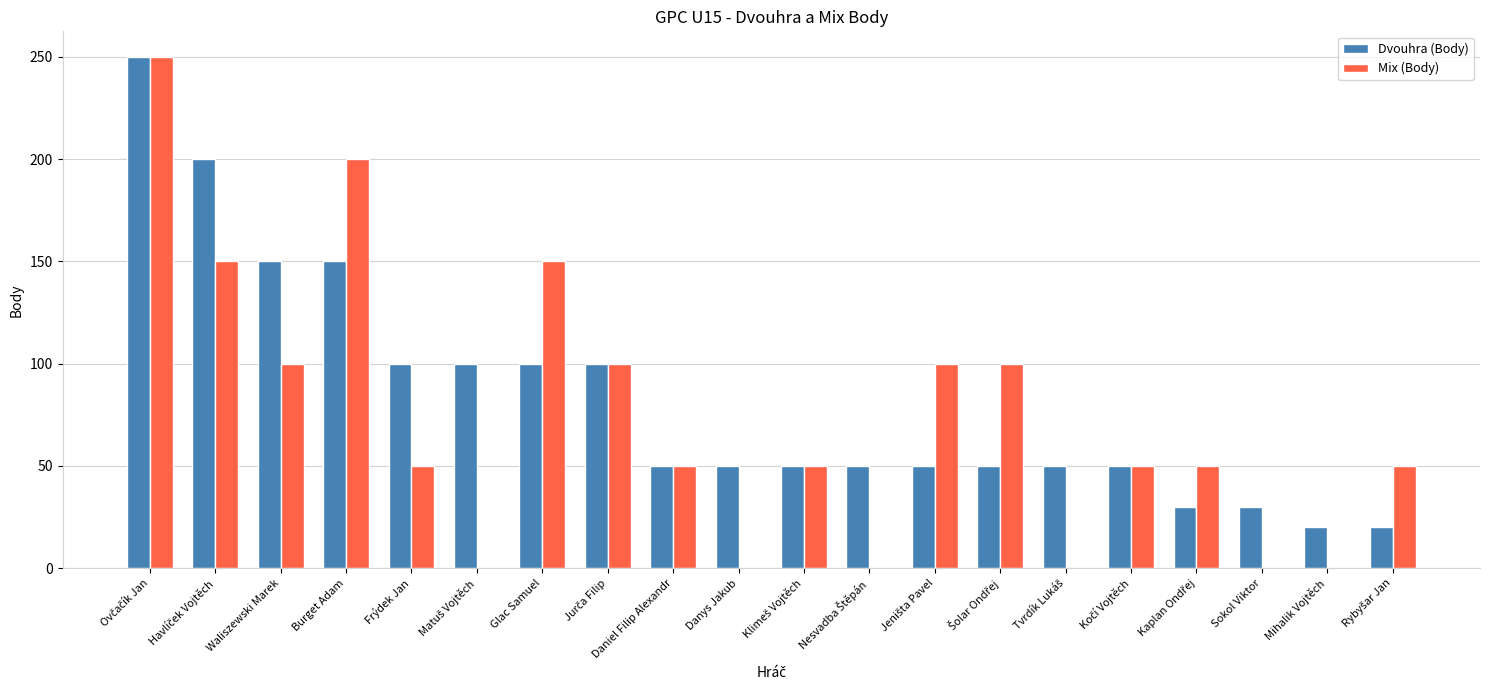

Is the value of Mix (Body) at Daniel Filip Alexandr greater than the value of Dvouhra (Body) at Mihalik Vojtěch?

Yes